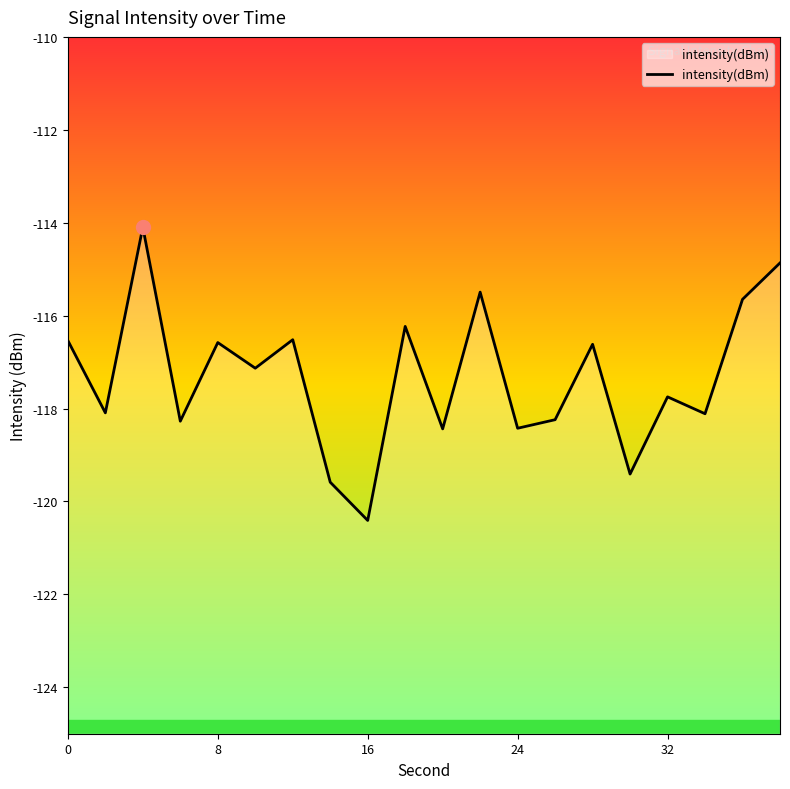

What is the average value?

-117.3